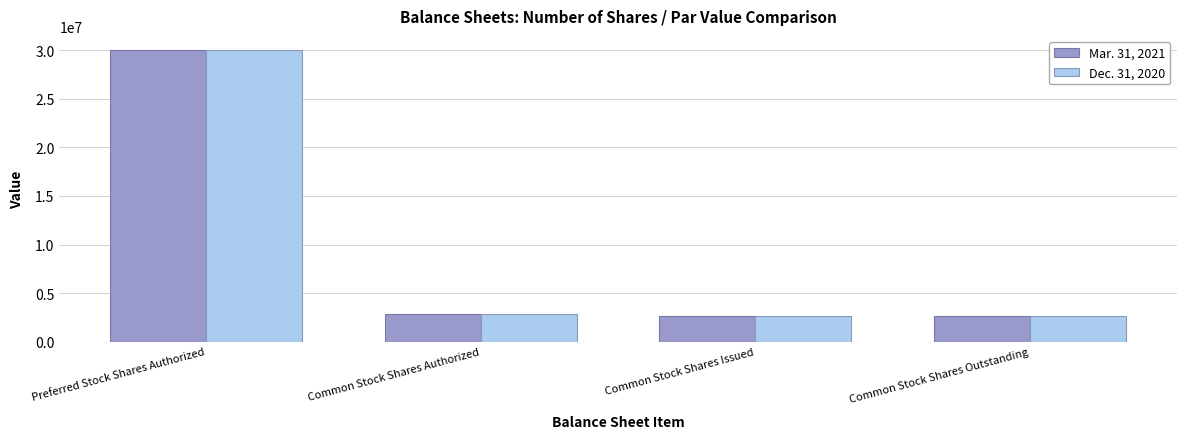

What is the label of the 3rd bar from the right?

Common Stock Shares Authorized